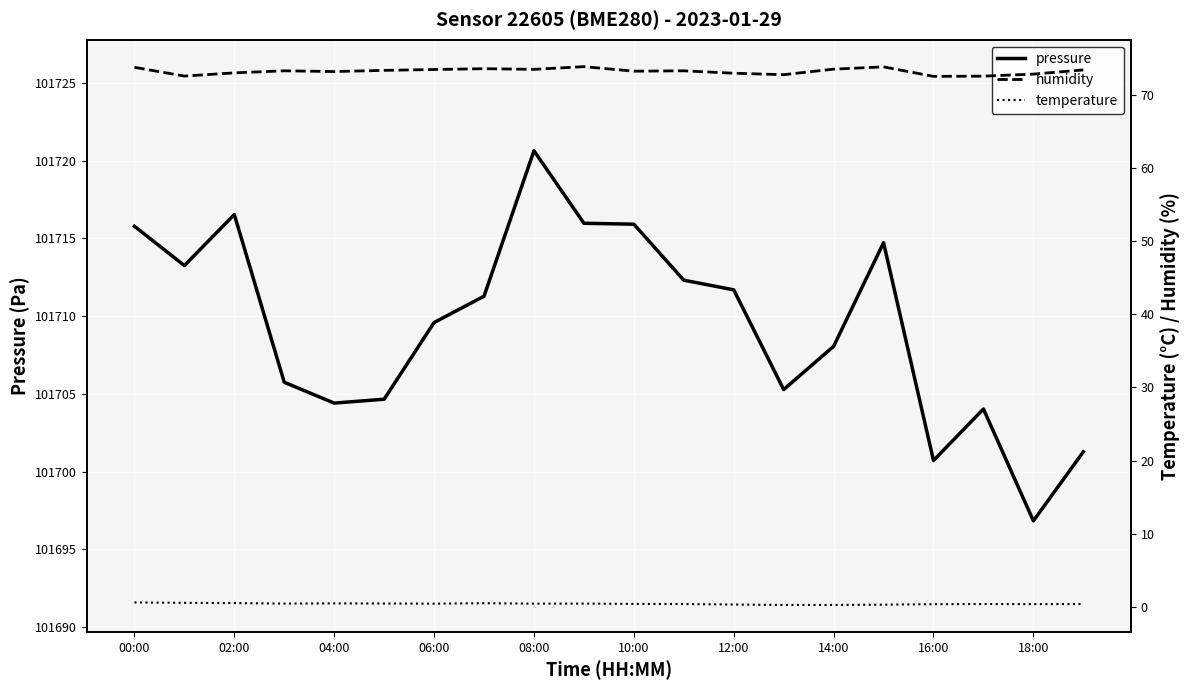

The pressure series shows 146187.4 at 14:00. True or false?

False